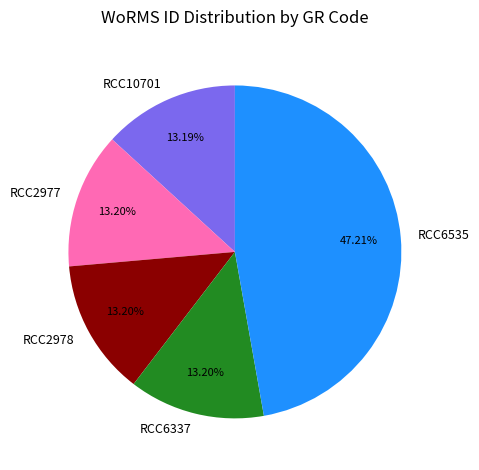

The RCC6337 slice represents 13% of the pie. True or false?

True